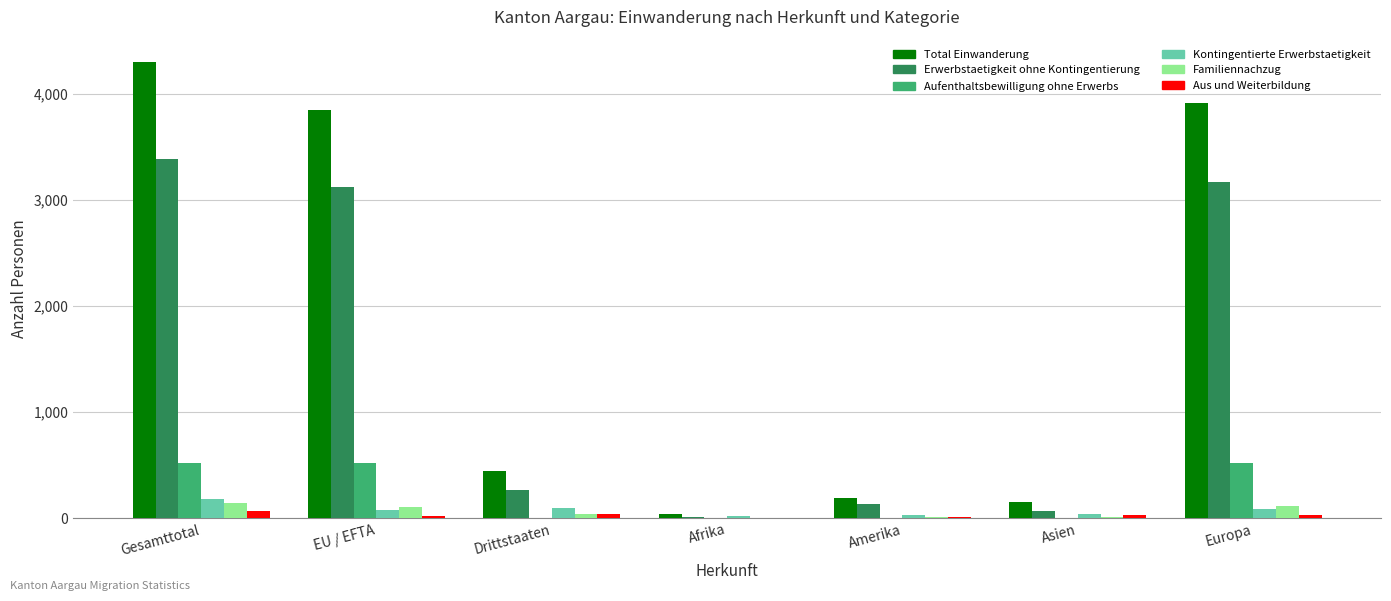

What is the spread (max minus min) of values at Asien?

151